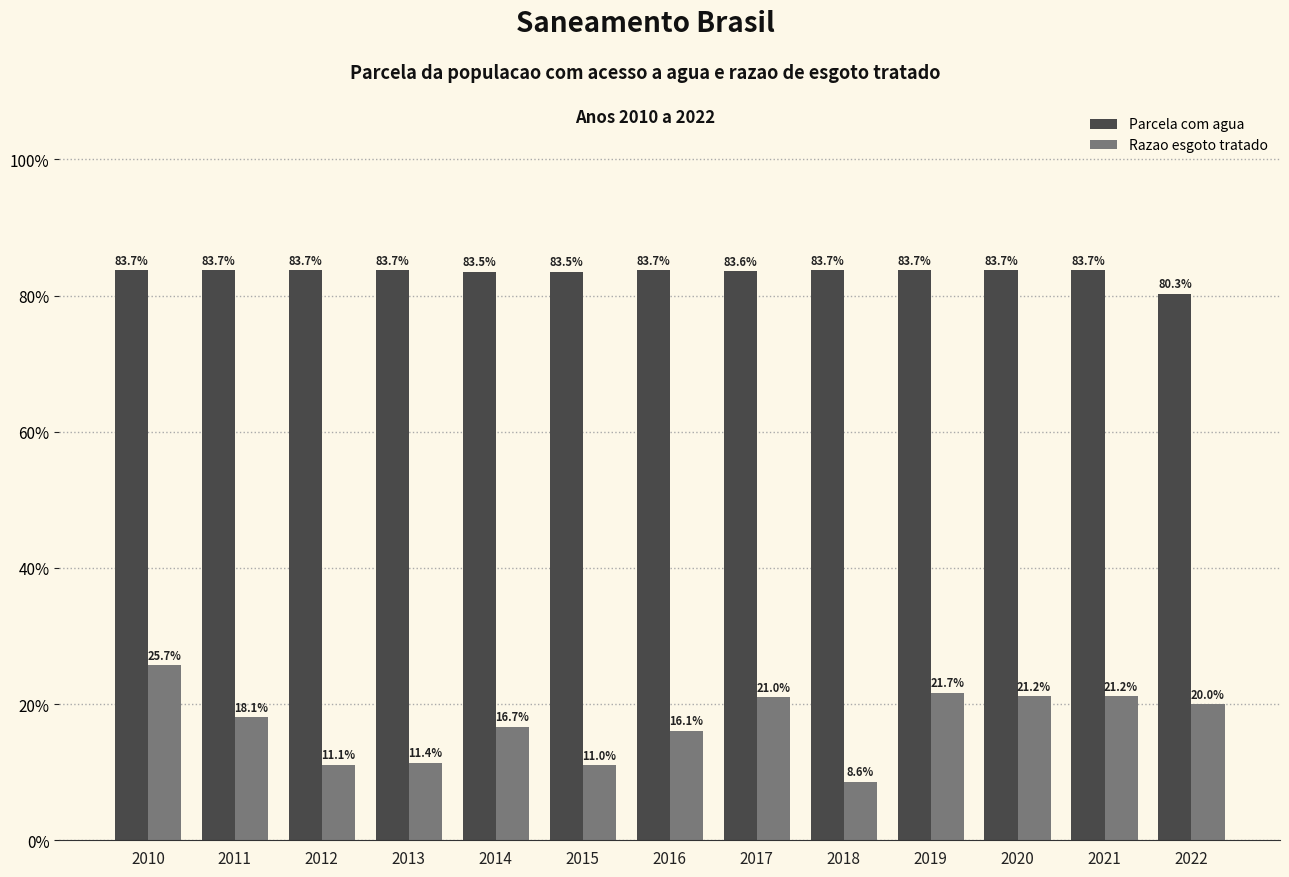

What is the difference between the second highest and minimum values in the Razao esgoto tratado series?

0.1